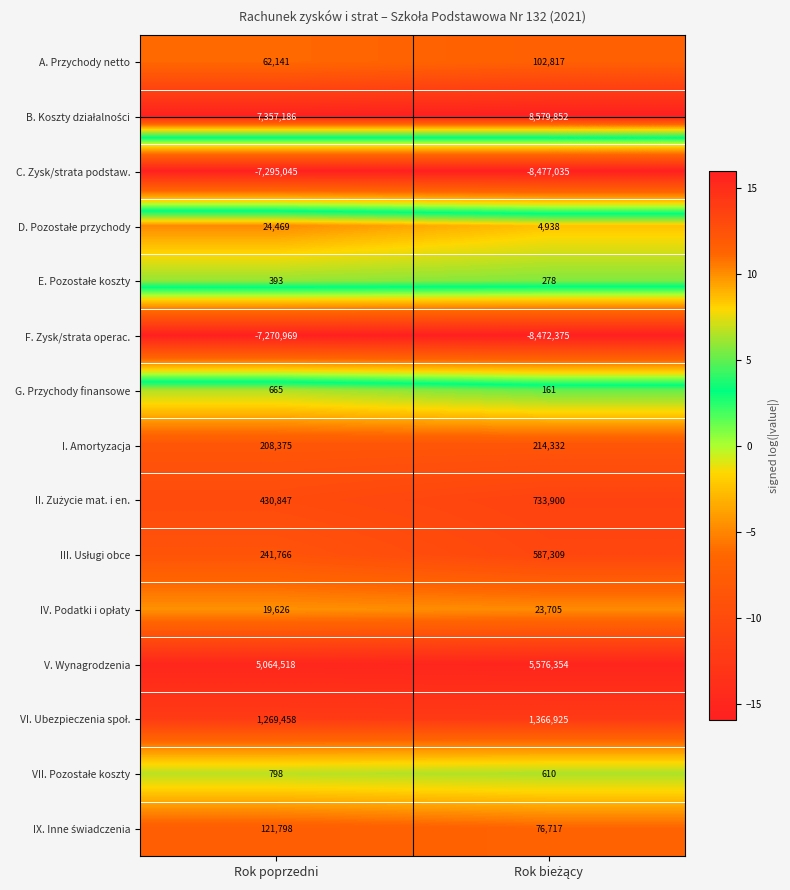

What is the smallest value displayed?

-8477035